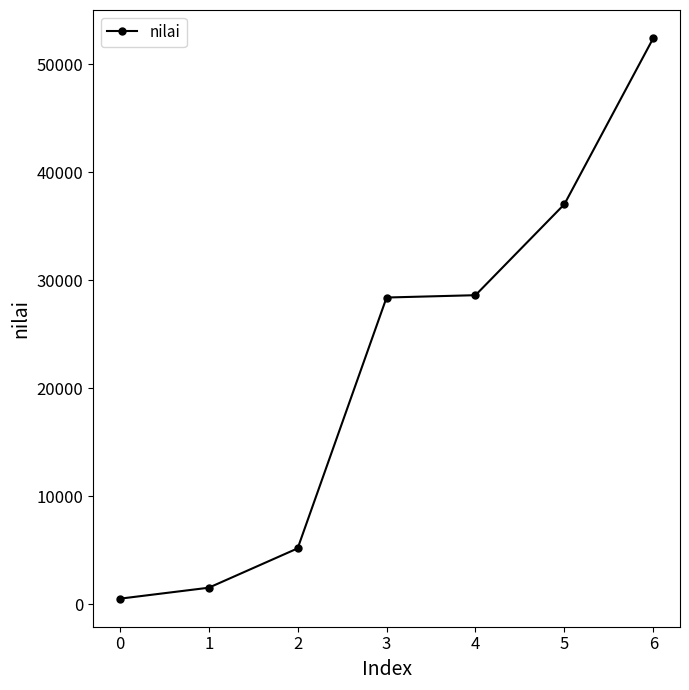

True or false: the data has more than 1 interior local peaks.

False